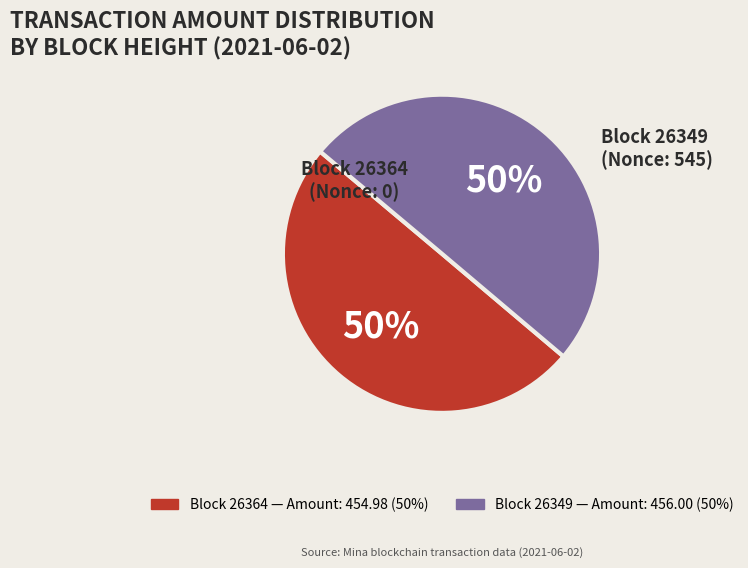

To the nearest percent, what is the average slice percentage?

50%